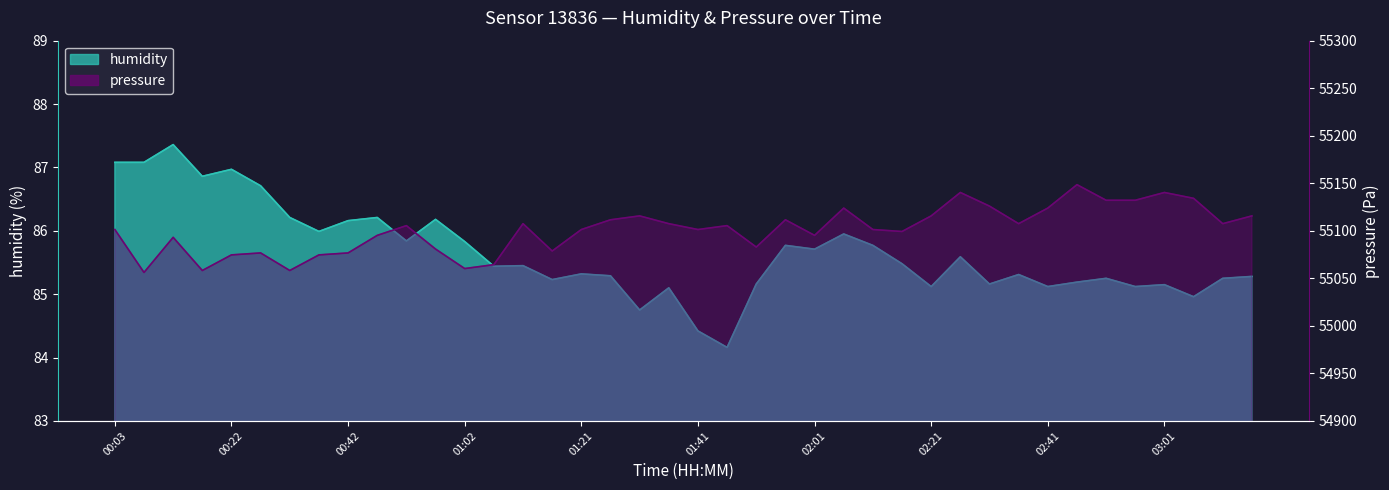

Reading left to right, what are all the values shown in this chart?

humidity: 87.1	87.1	87.4	86.9	87.0	86.7	86.2	86.0	86.2	86.2	85.8	86.2	85.8	85.4	85.5	85.2	85.3	85.3	84.8	85.1	84.4	84.2	85.2	85.8	85.7	86.0	85.8	85.5	85.1	85.6	85.2	85.3	85.1	85.2	85.2	85.1	85.2	85.0	85.2	85.3
pressure: 55101.3	55056.2	55093.1	55058.2	55074.7	55076.7	55058.2	55074.7	55076.7	55095.2	55105.4	55080.8	55060.3	55064.4	55107.5	55078.8	55101.3	55111.6	55115.7	55107.5	55101.3	55105.4	55082.9	55111.6	55095.2	55123.9	55101.3	55099.3	55115.7	55140.3	55126.0	55107.5	55123.9	55148.5	55132.1	55132.1	55140.3	55134.2	55107.5	55115.7